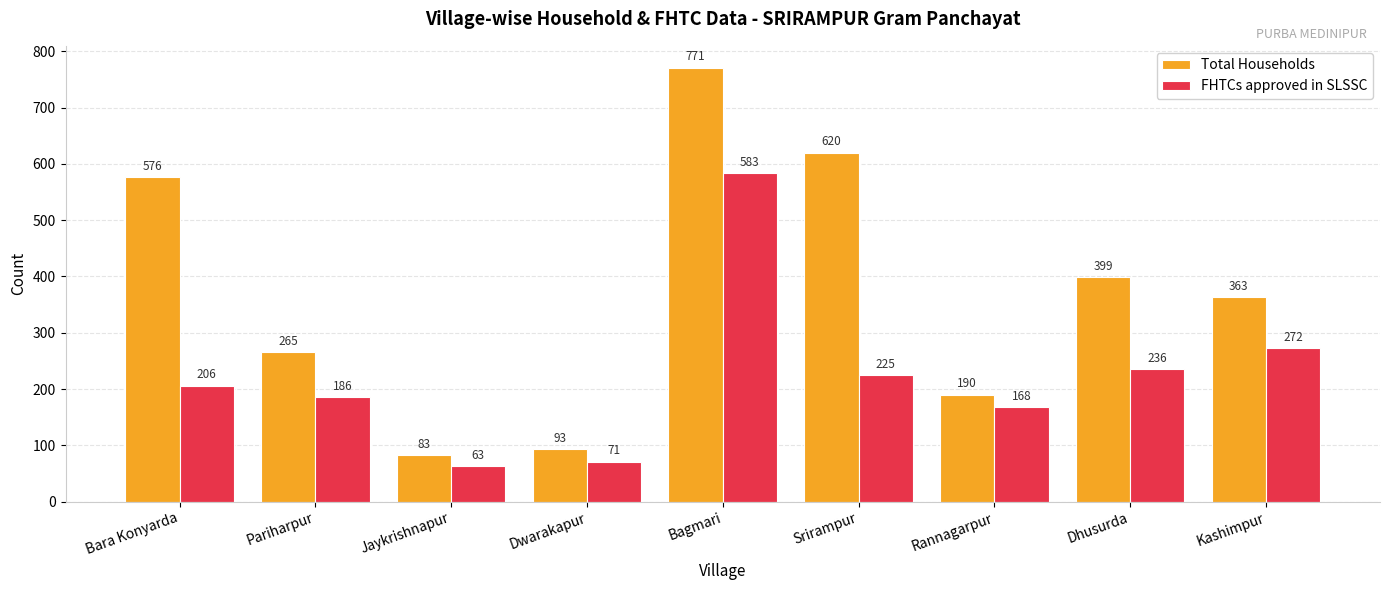

What is the difference between the maximum and second lowest values in the Total Households series?

678